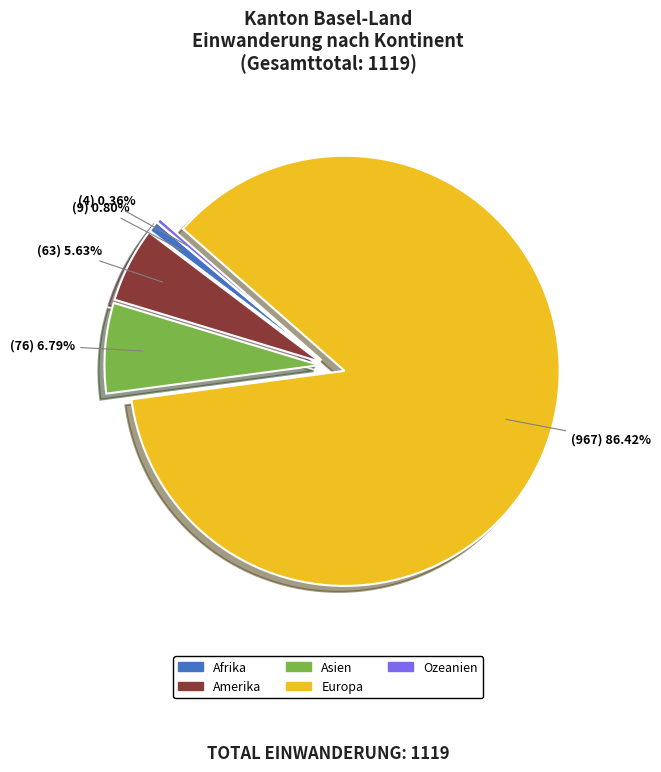

What is the ratio of the value at Amerika to the value at Europa?

0.1